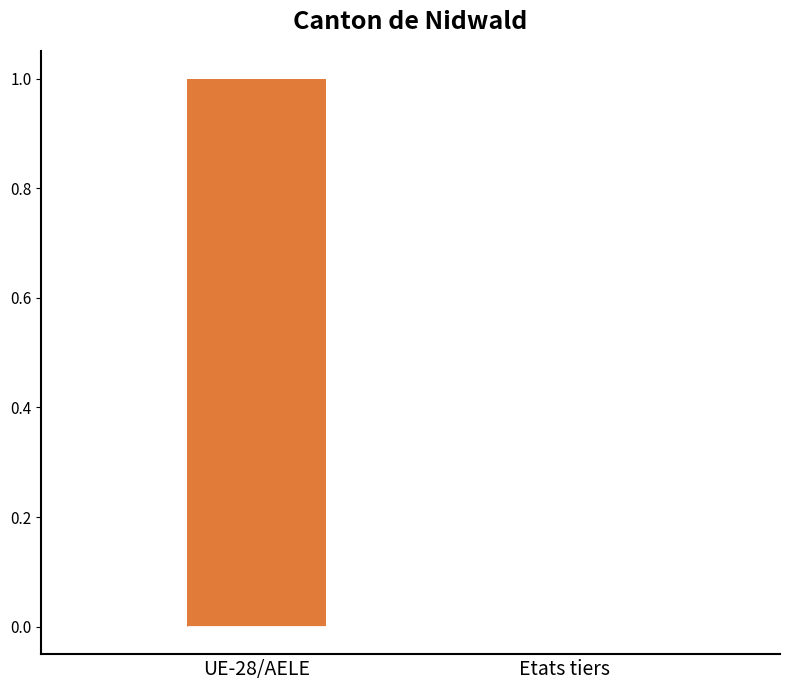

Reading left to right, read every box against the y-axis: the position of its median line, the range the box covers, and the ends of its whiskers. The values are not printed on the chart, so give them approximately, as read against the axis.

UE-28/AELE: median 0 (drawn on the box's lower edge), box 0 to 1, whiskers 0 to 1
Etats tiers: box collapsed to a line at 0, whiskers 0 to 0